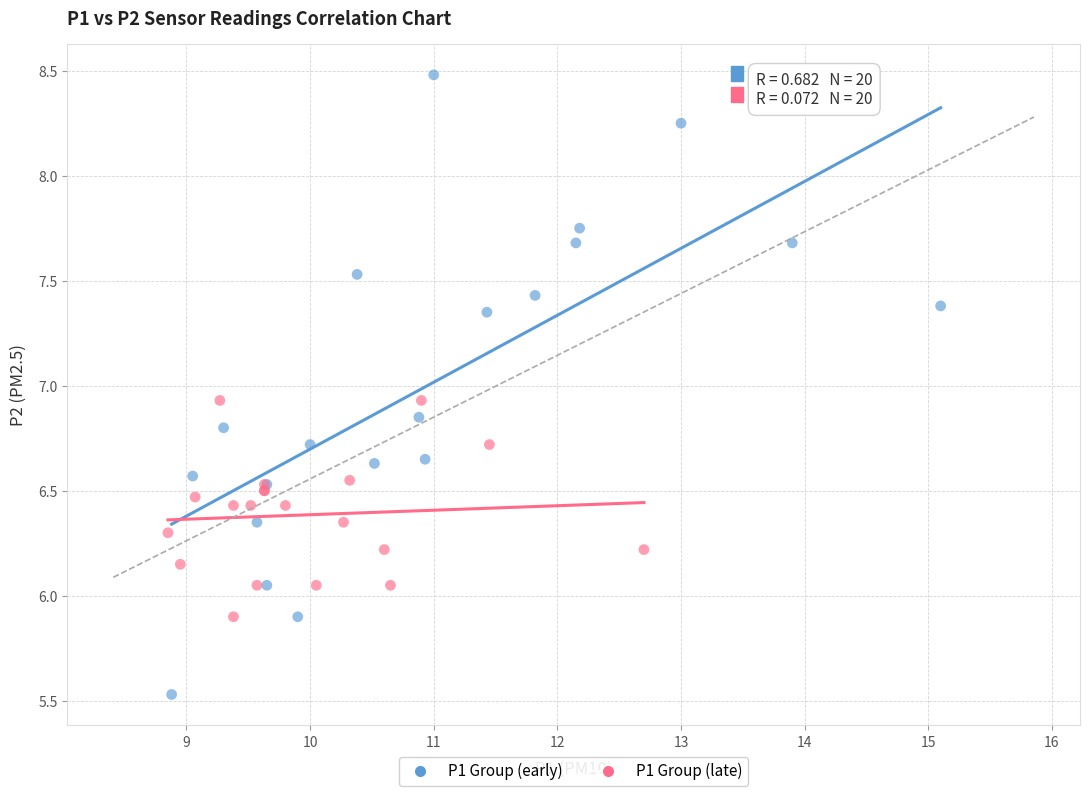

Which series has the widest spread of Y values?

P1 Group (early)